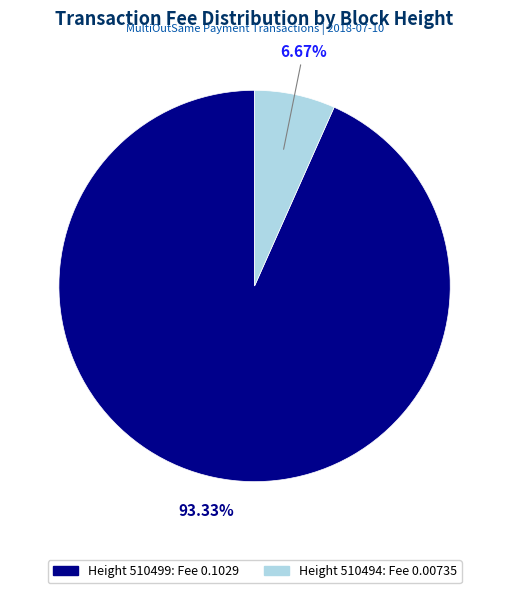

Is there a majority slice in this chart?

Yes